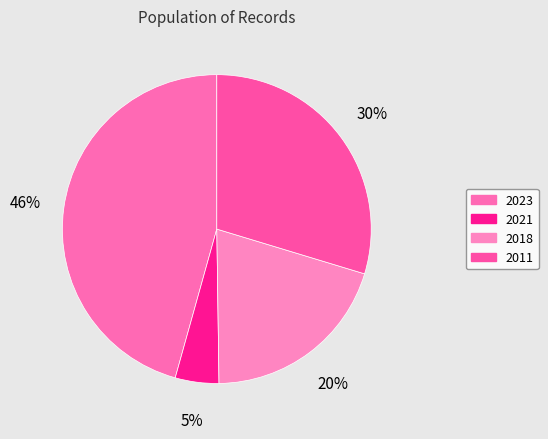

Which category has the biggest portion of the pie?

2023